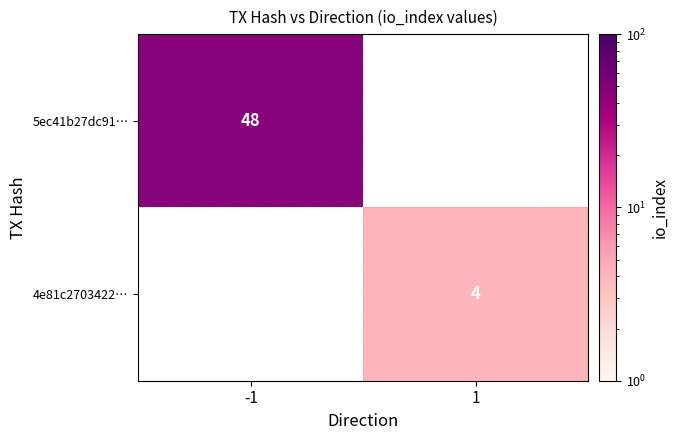

The value of 5ec41b27dc91… at -1 is 48. True or false?

True